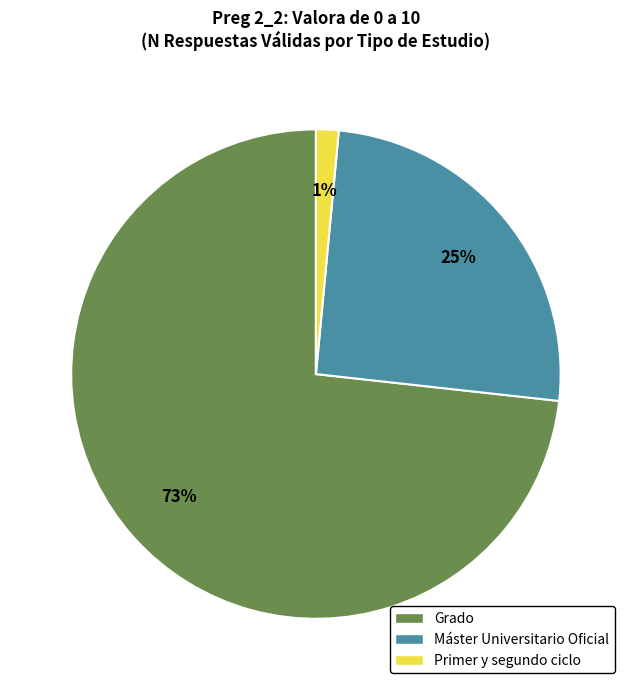

True or false: Grado accounts for 67% of the total.

False